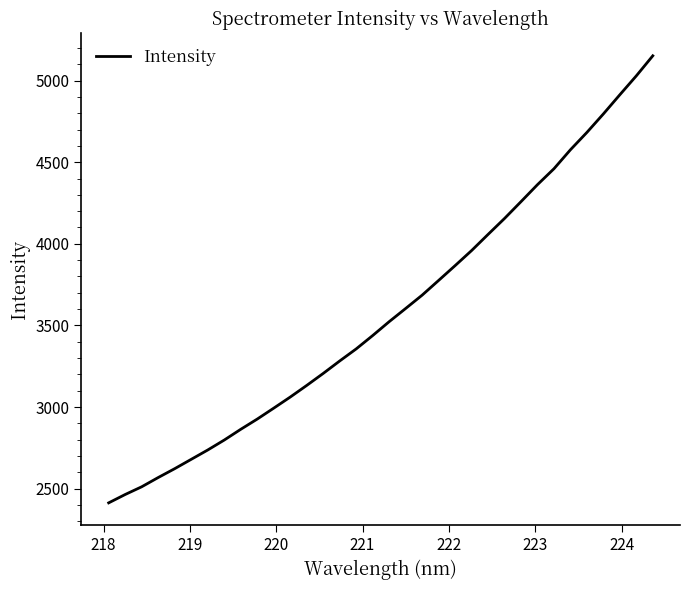

What is the average value?

3585.6